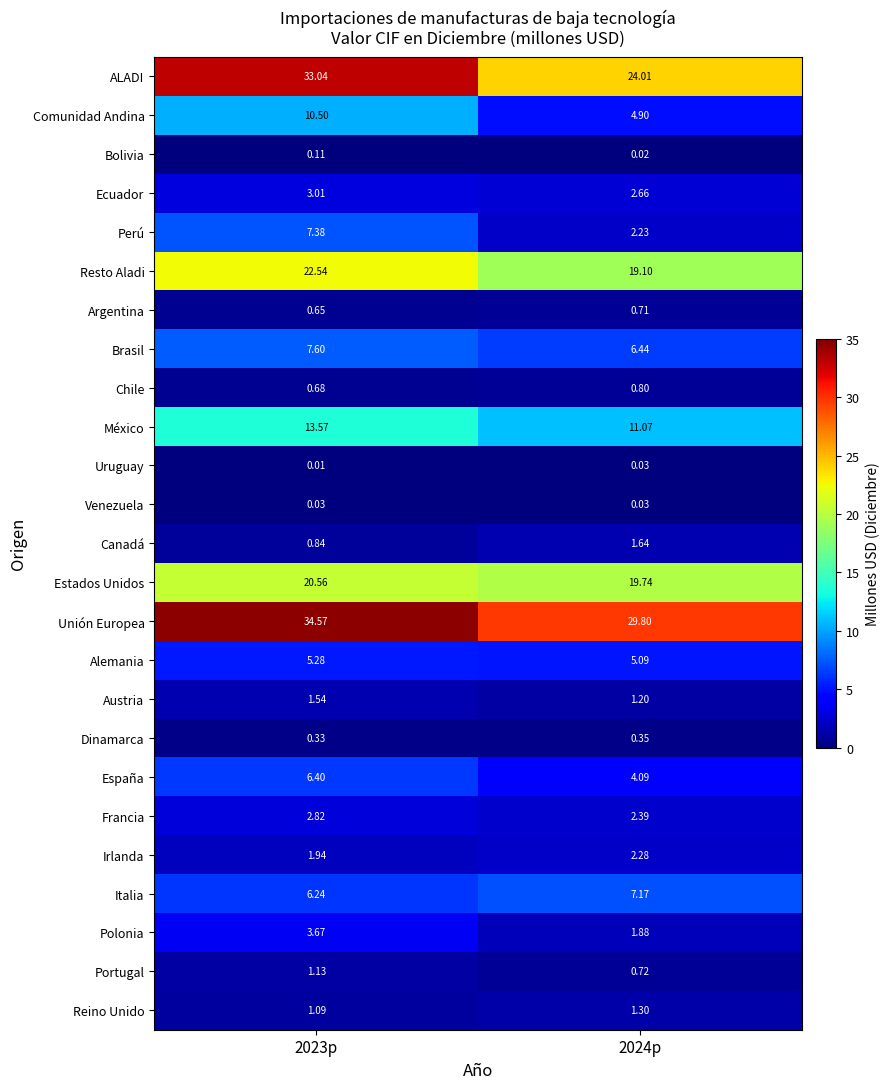

Between 2023p and 2024p, which series saw the biggest shift?

ALADI